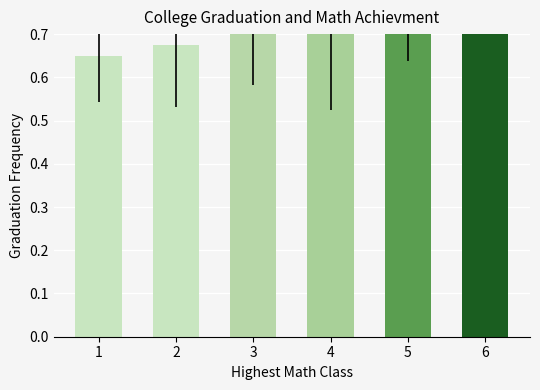

List the labels in order of value, largest first.

6, 5, 4, 3, 2, 1